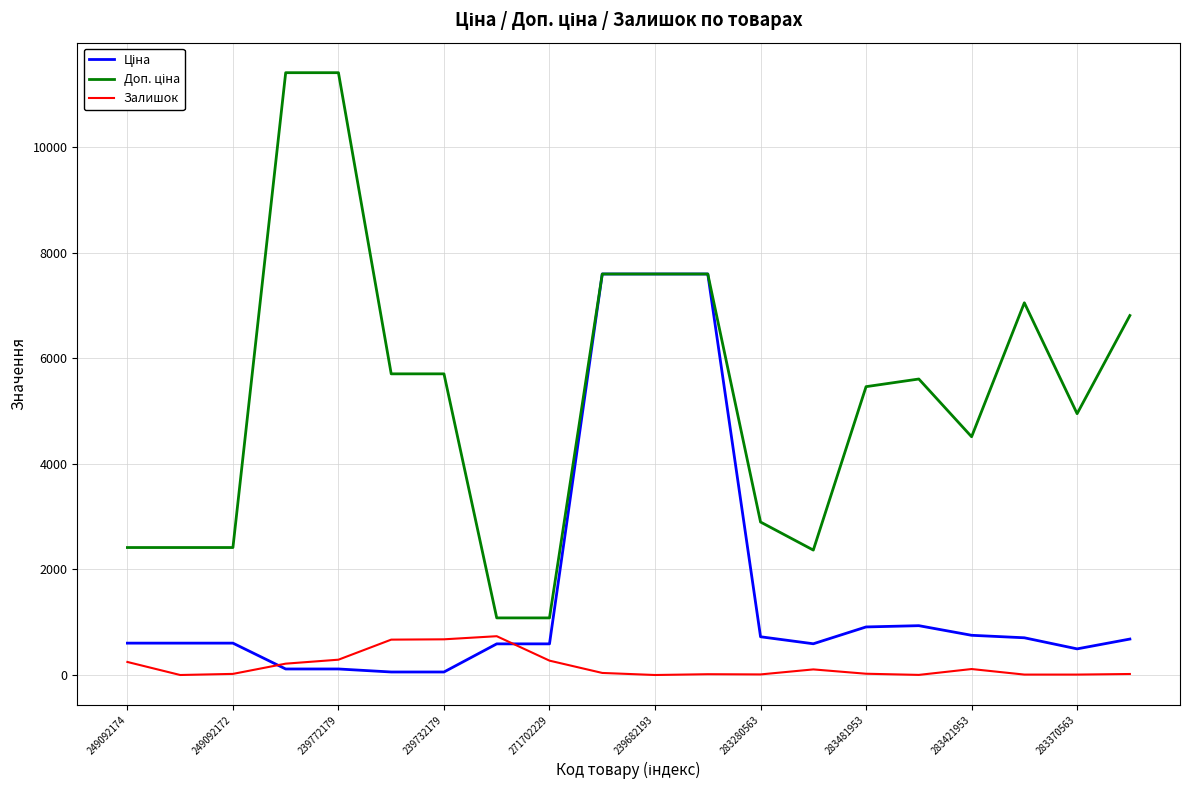

What is the maximum value shown in the chart?

11410.0